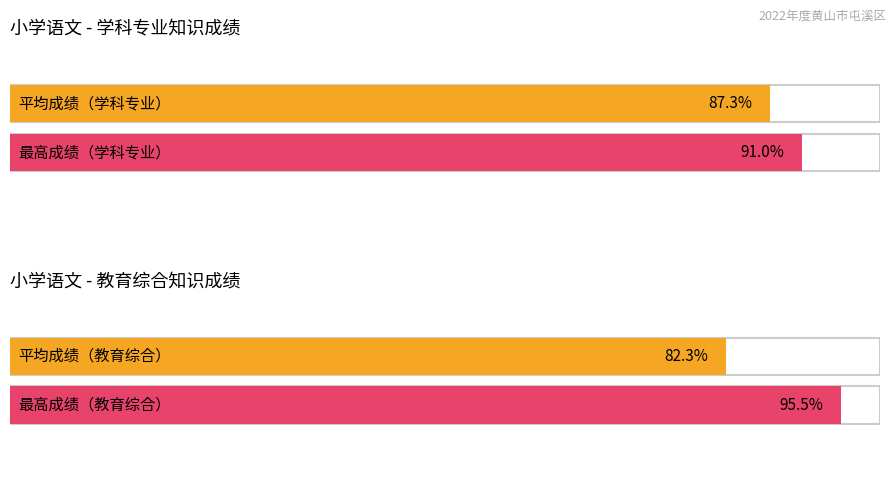

Is it true that 教育综合知识成绩 equals 95.5 at 223410012020?

True